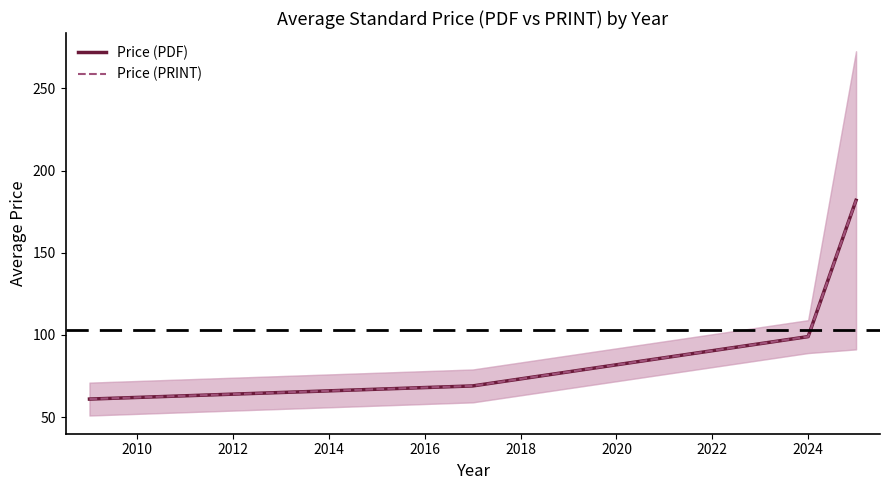

What is the sum of all Price (PDF) values?

410.9